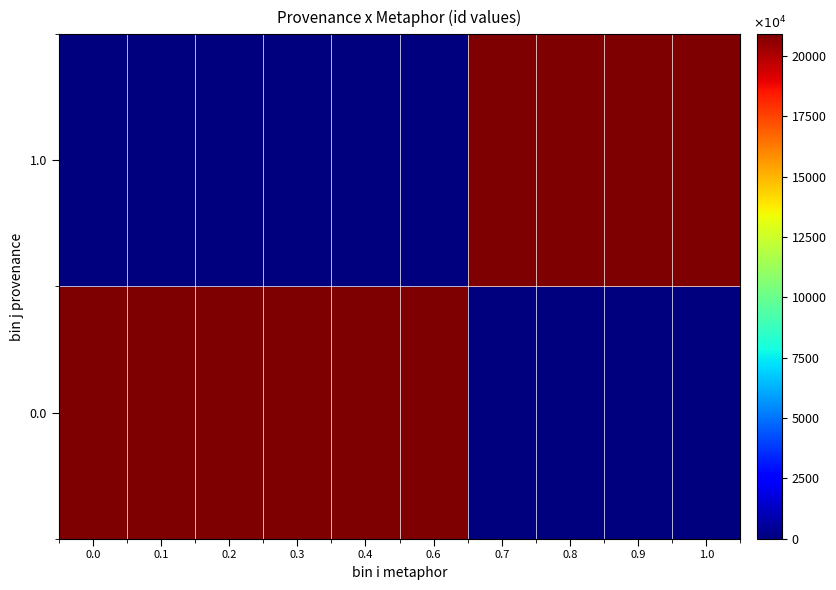

Count the number of categories in the chart.

10